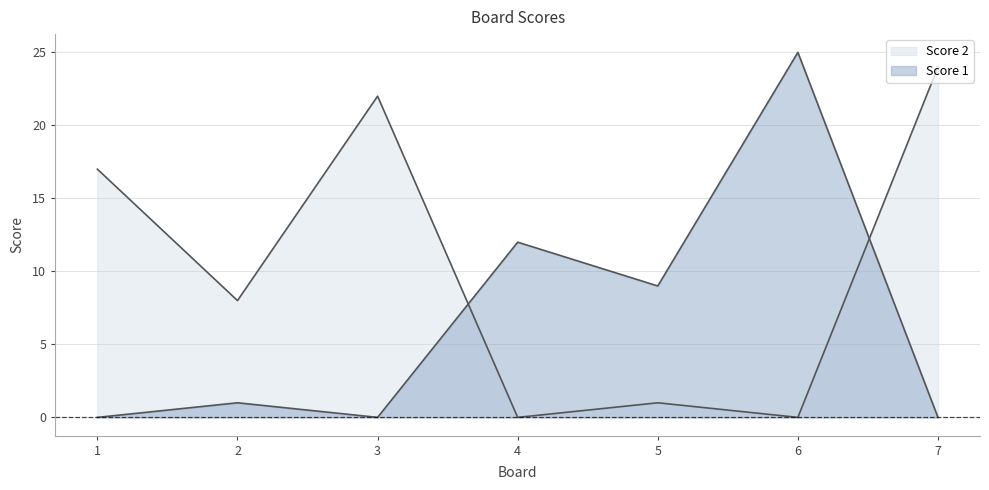

Is it true that Score 1 equals 0 at 1?

True